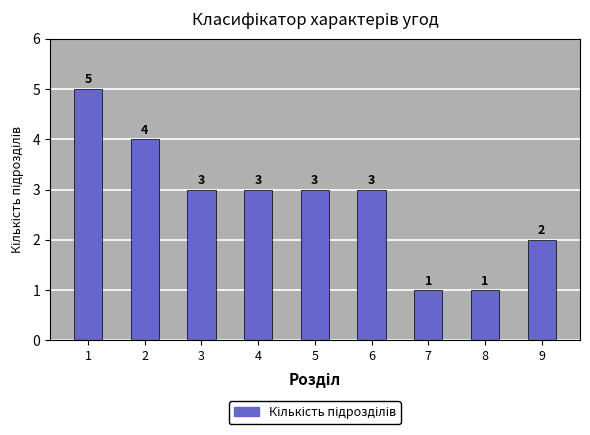

Reading right to left, extract all data points from this chart.

9=2	8=1	7=1	6=3	5=3	4=3	3=3	2=4	1=5